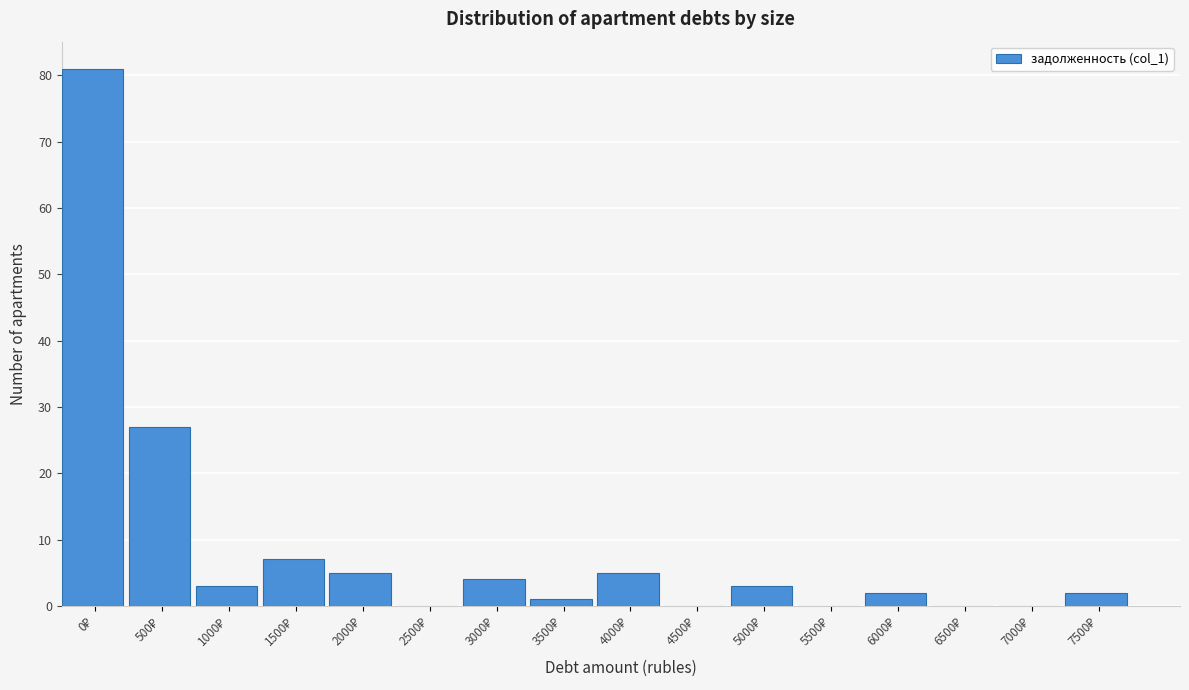

What is the sum of all values?

140